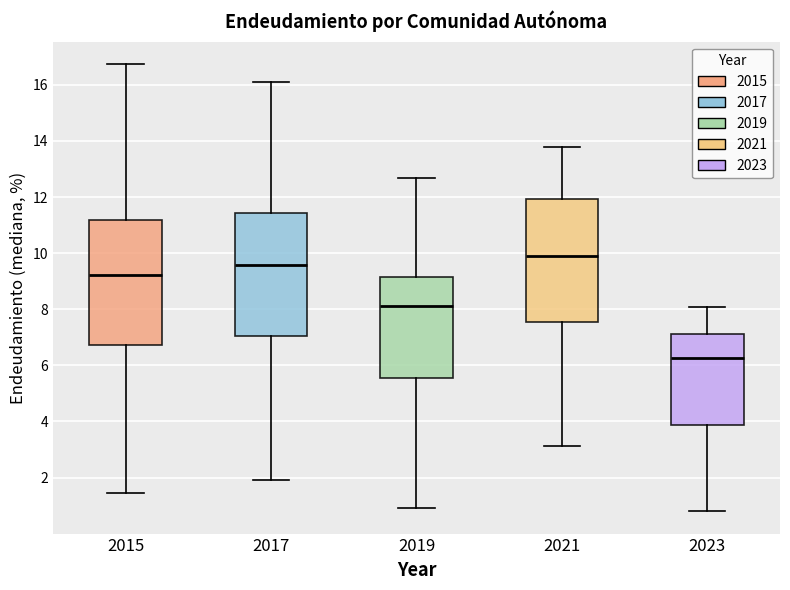

Reading left to right, read every box against the y-axis: the position of its median line, the range the box covers, and the ends of its whiskers. The values are not printed on the chart, so give them approximately, as read against the axis.

2015: median 9.2, box 6.8 to 11.2, whiskers 1.4 to 16.8
2017: median 9.6, box 7.0 to 11.4, whiskers 2.0 to 16.2
2019: median 8.2, box 5.6 to 9.2, whiskers 1.0 to 12.6
2021: median 9.8, box 7.6 to 12.0, whiskers 3.2 to 13.8
2023: median 6.2, box 3.8 to 7.2, whiskers 0.8 to 8.0